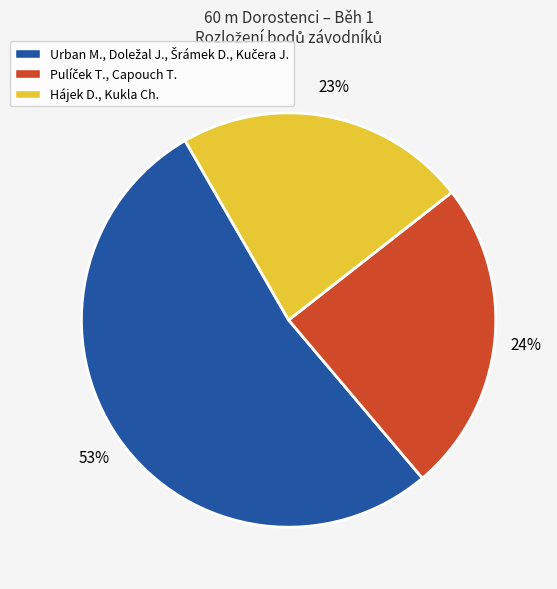

The Hájek D., Kukla Ch. slice represents 13% of the pie. True or false?

False